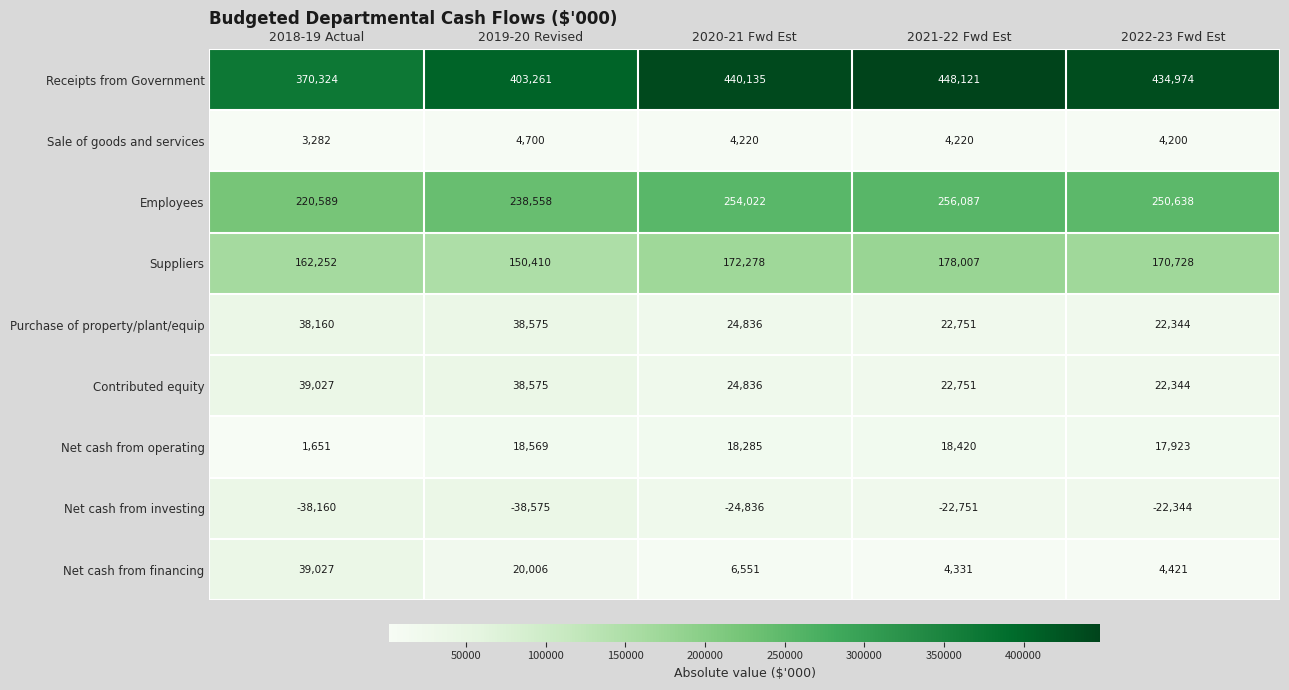

Rank the categories by Purchase of property/plant/equip value from highest to lowest.

2019-20 Revised, 2018-19 Actual, 2020-21 Fwd Est, 2021-22 Fwd Est, 2022-23 Fwd Est